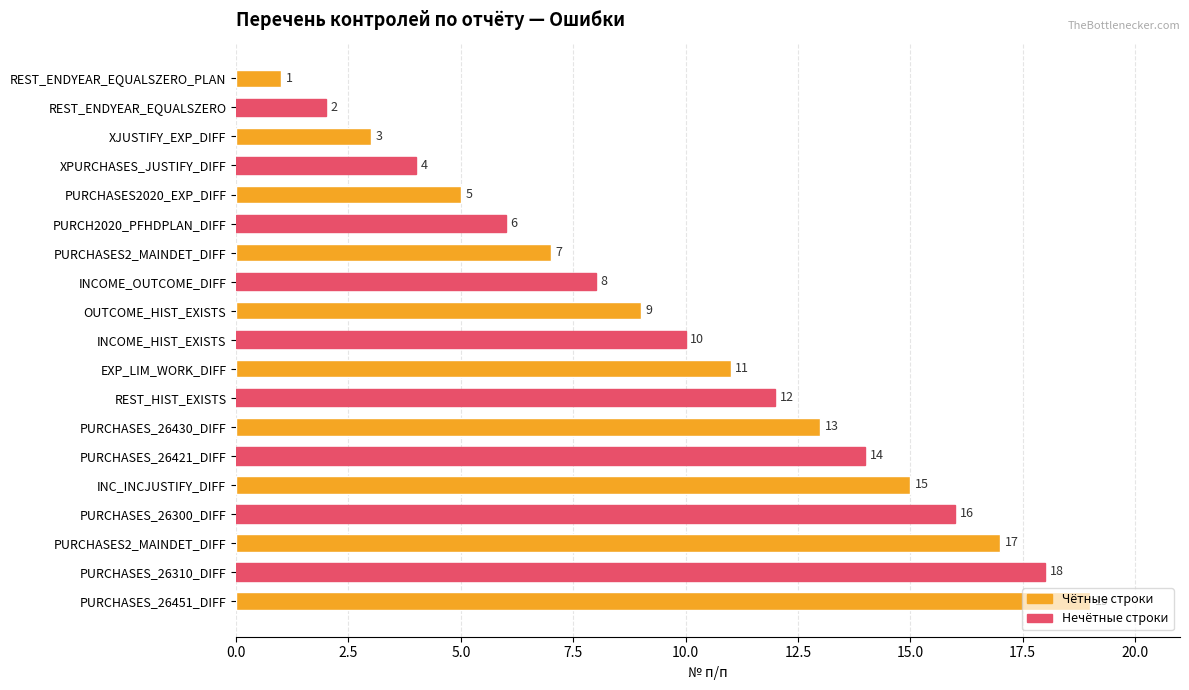

How many series are shown in this chart?

1